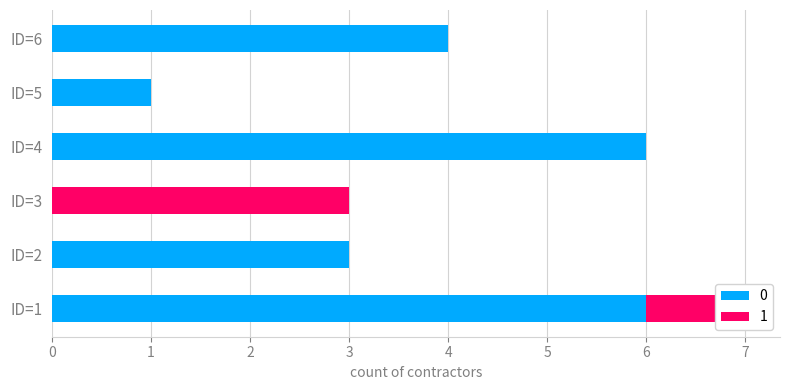

At which category is the sum across all series the highest?

ID=1